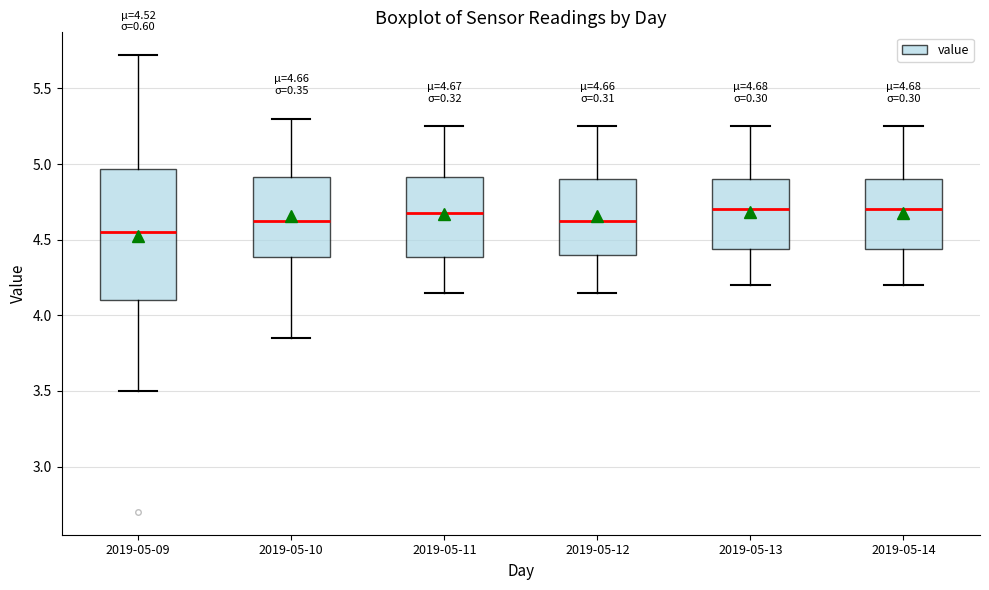

Which box is the tallest, from its lower edge to its upper edge?

2019-05-09